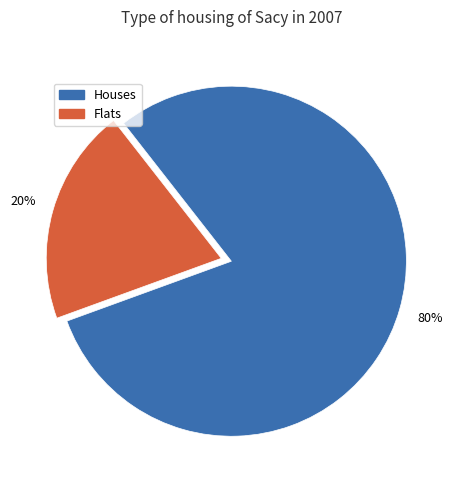

How many slices are in this pie chart?

2